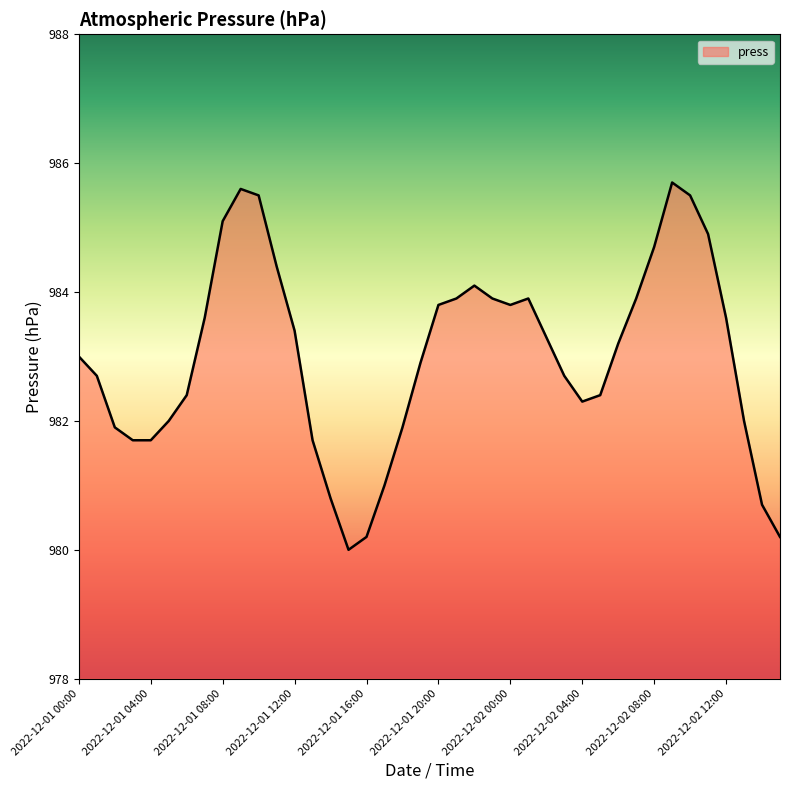

What is the smallest value displayed?

980.0